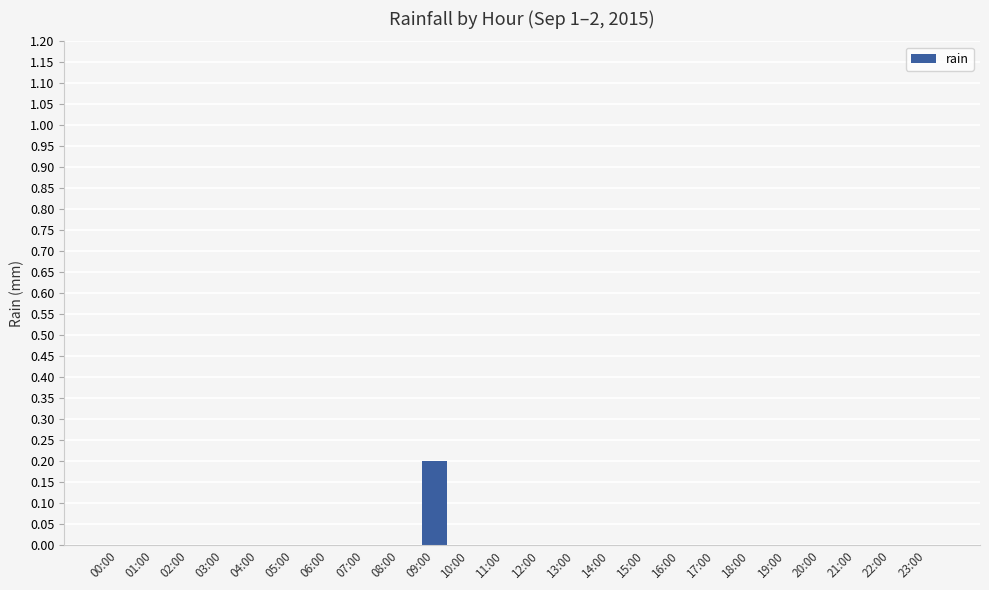

Count the number of data series in this chart.

1